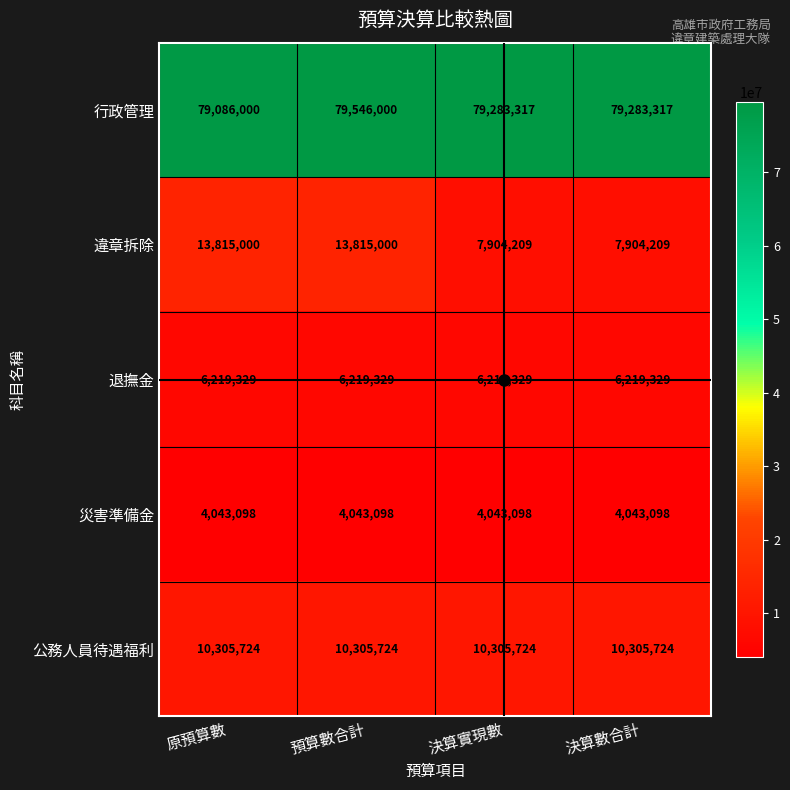

At which category is the sum across all series the highest?

預算數合計